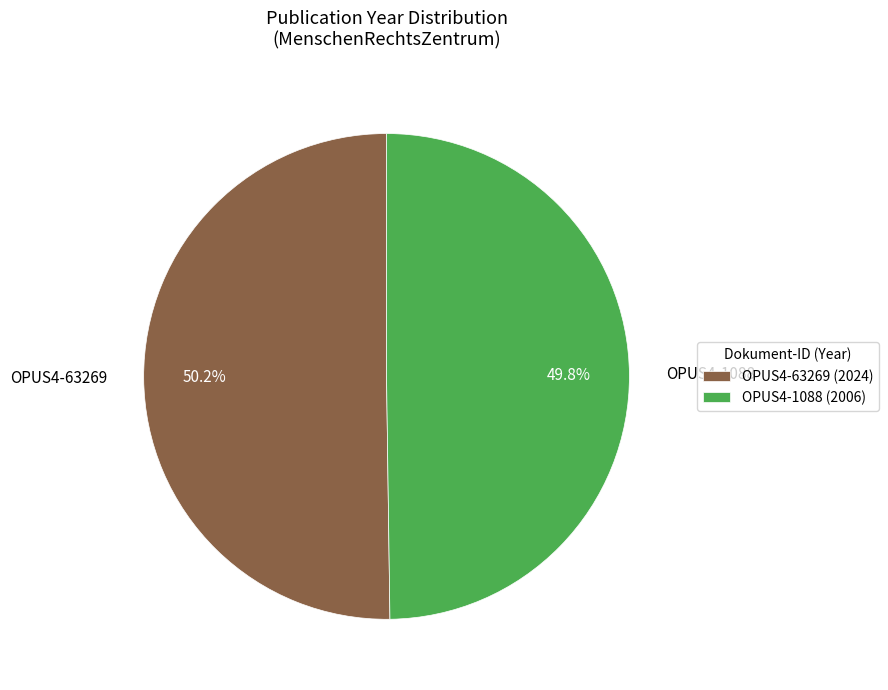

Approximately how many times larger is the value at OPUS4-63269 compared to OPUS4-1088?

1.0